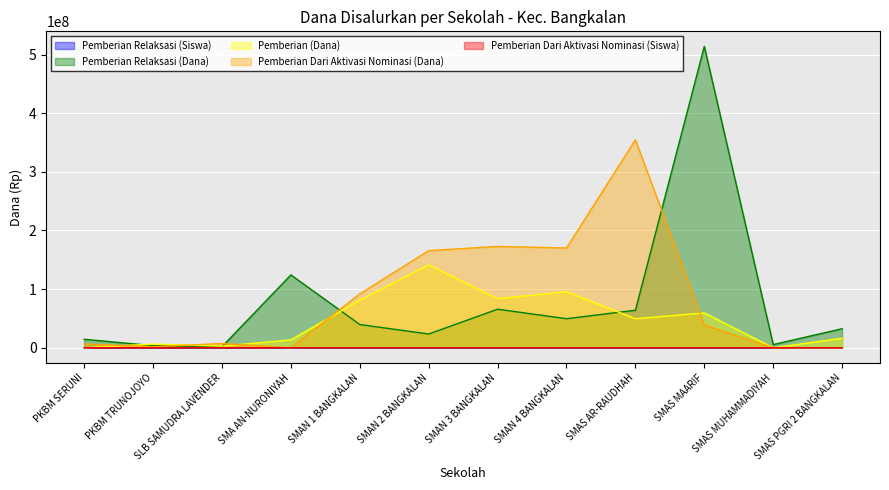

What is the sum of all Pemberian Relaksasi (Dana) values?

937800000